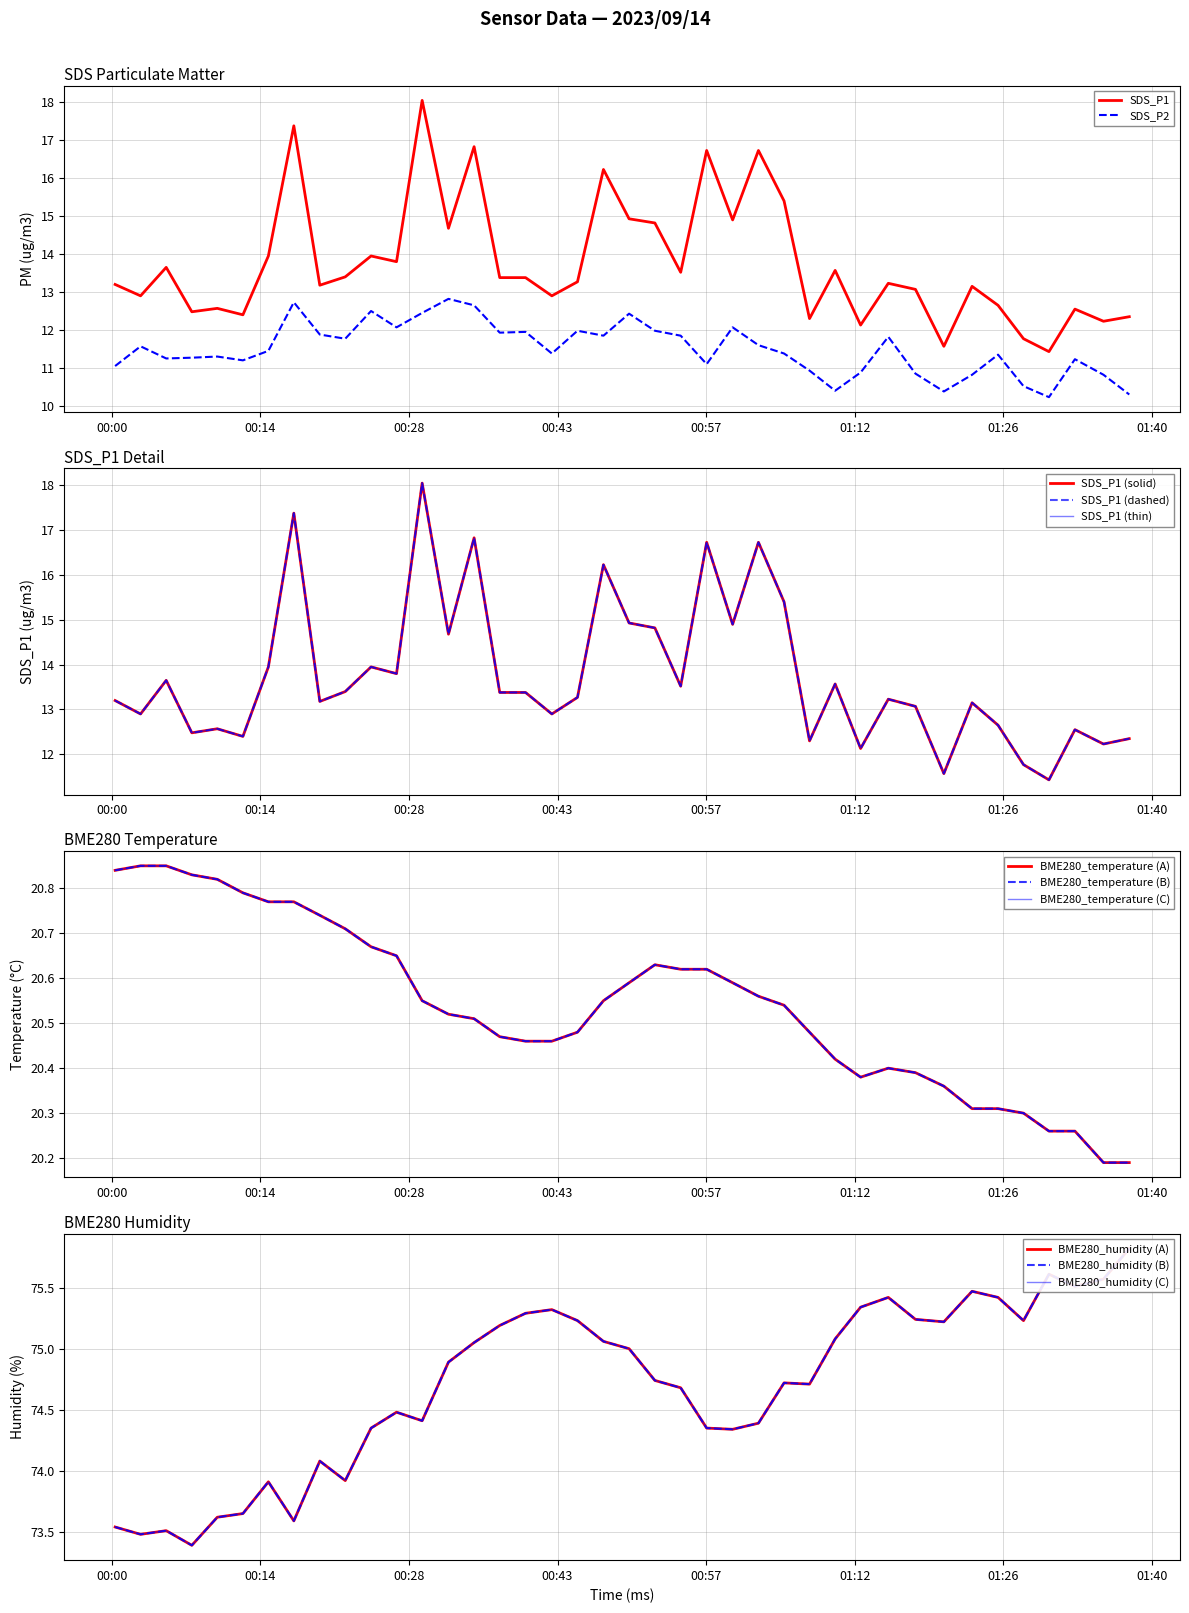

Does the chart have visible grid lines?

Yes